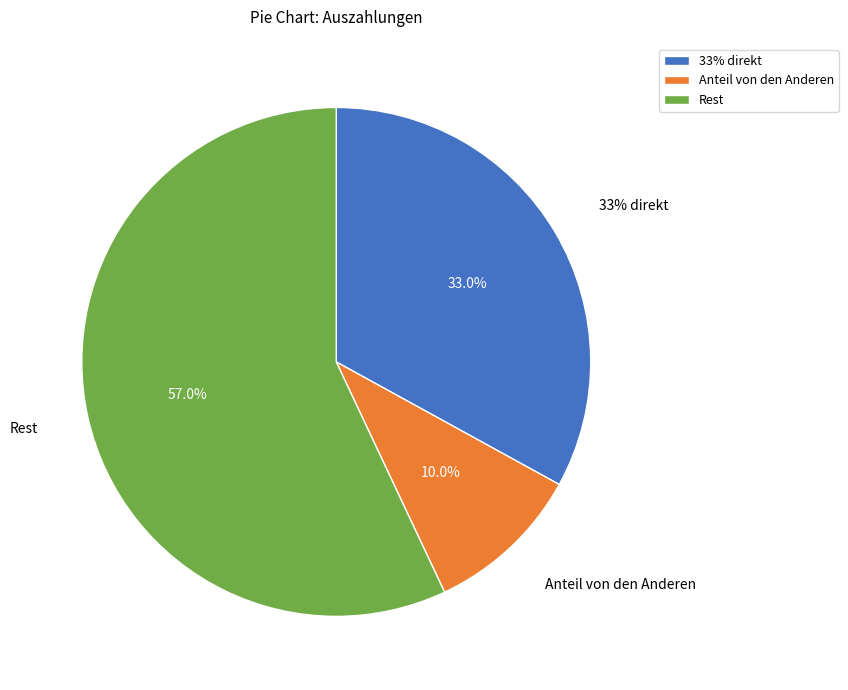

How many slices are in this pie chart?

3